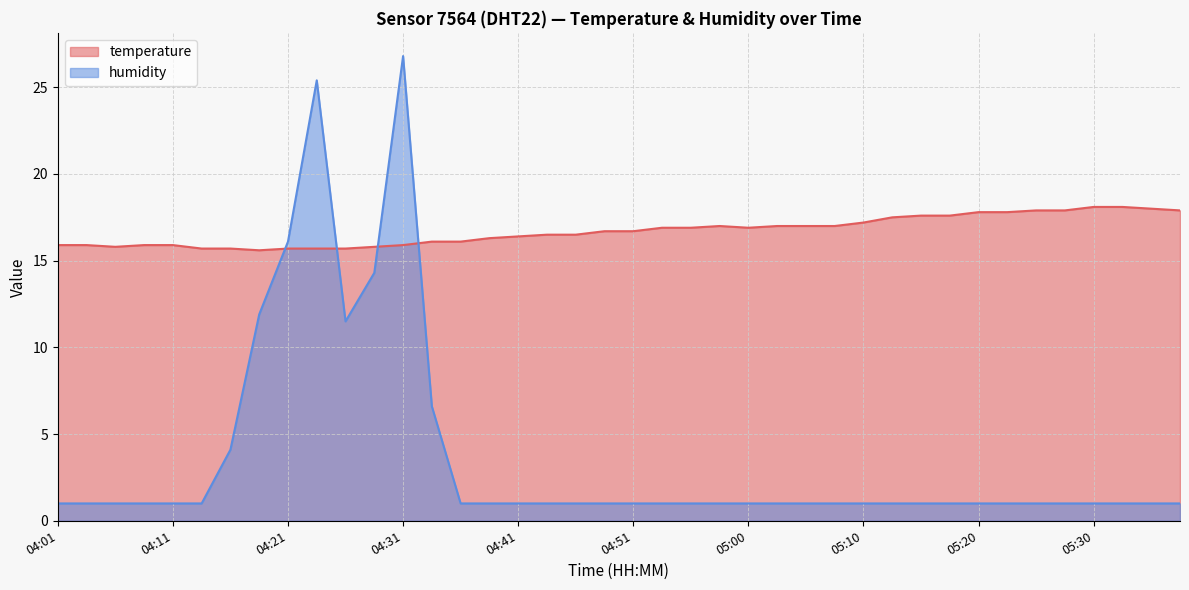

What is the difference between the maximum and minimum values in the humidity series?

25.8